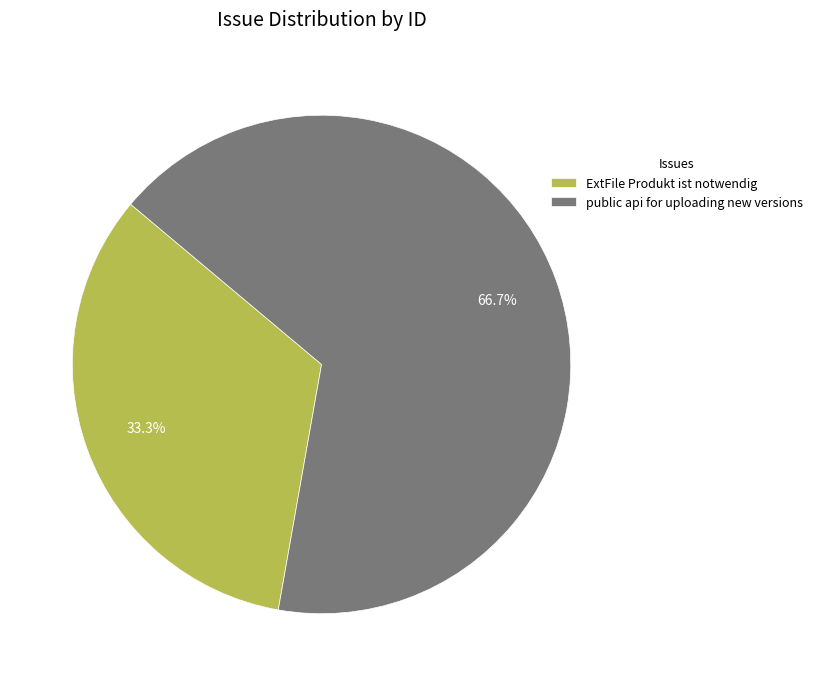

Count the number of slices in the pie.

2